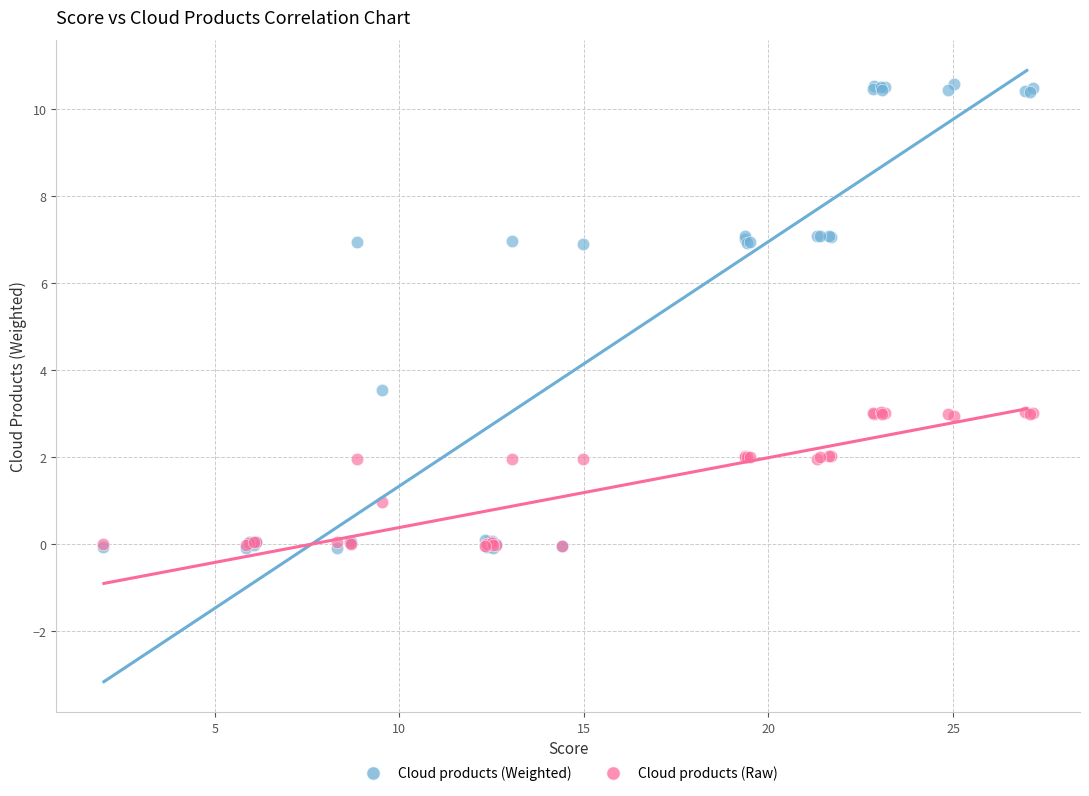

Across all series, what Y value is closest to 5?

3.6